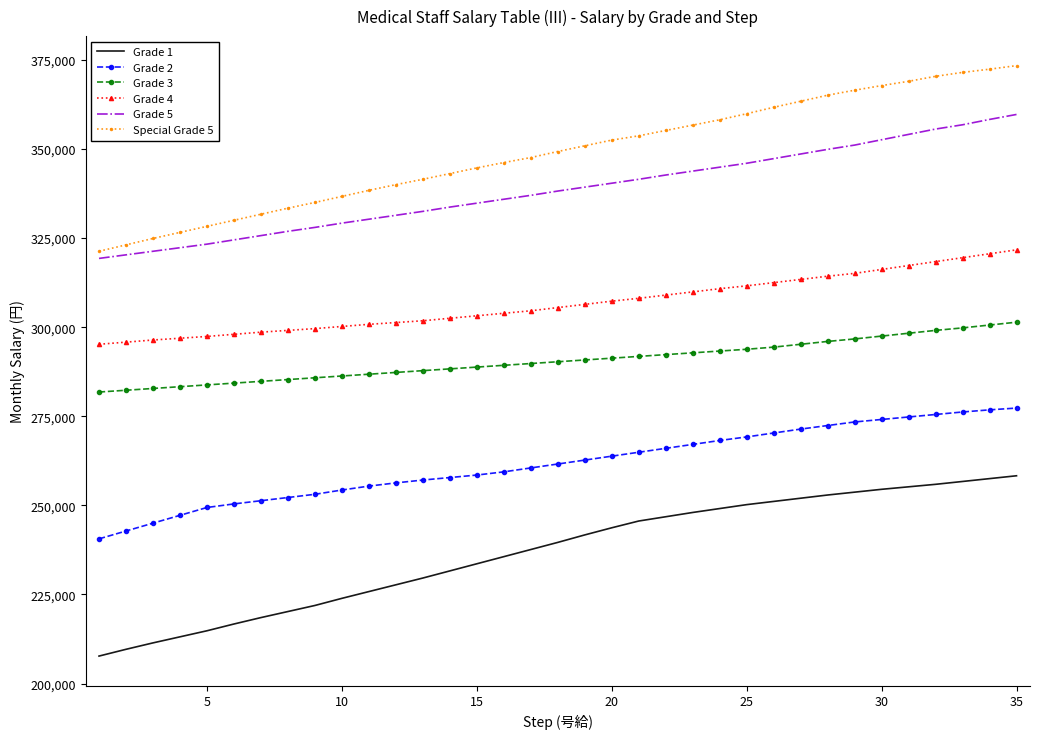

True or false: Grade 3 and Grade 4 intersect in this chart.

False